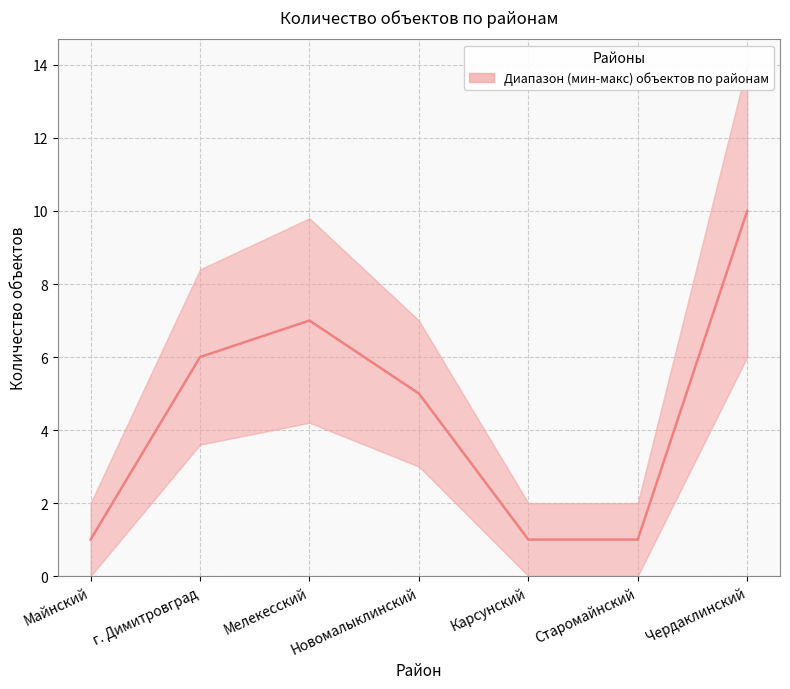

Reading right to left, list all the values displayed in this chart.

10	1	1	5	7	6	1